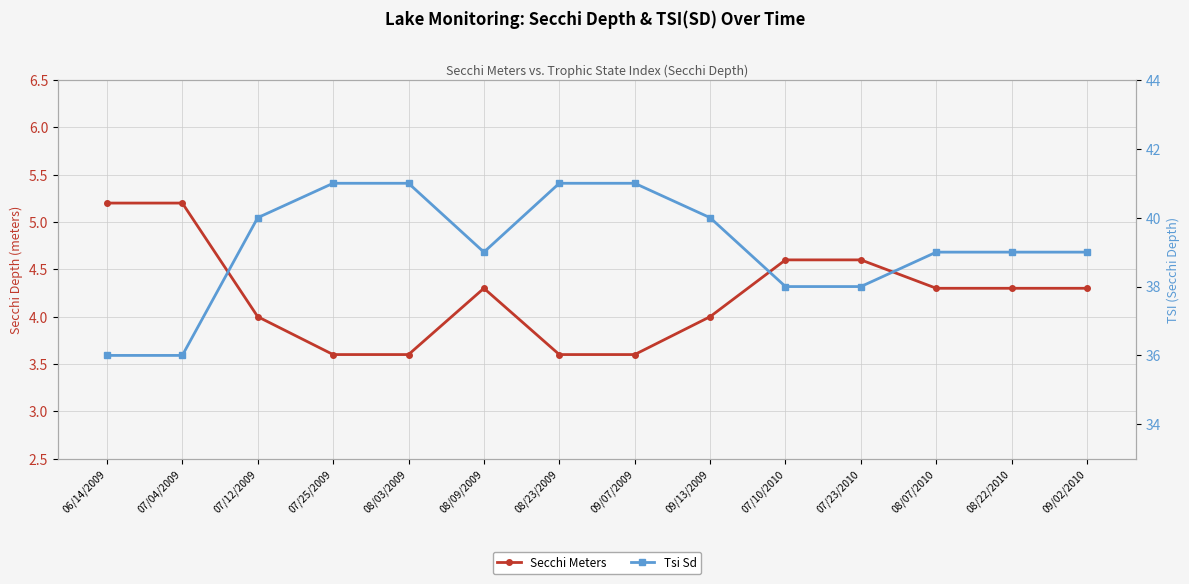

In Secchi Meters, how many points are higher than both neighbors (excluding endpoints)?

1